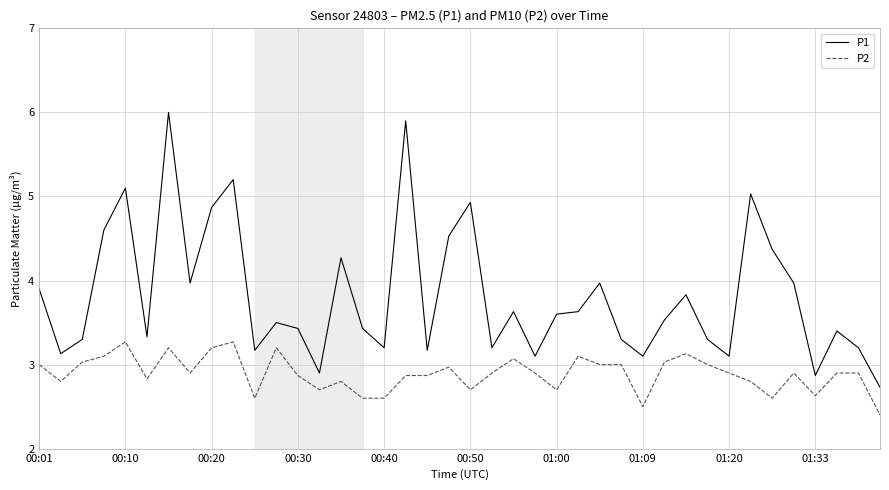

Which series has the widest spread of values?

P1